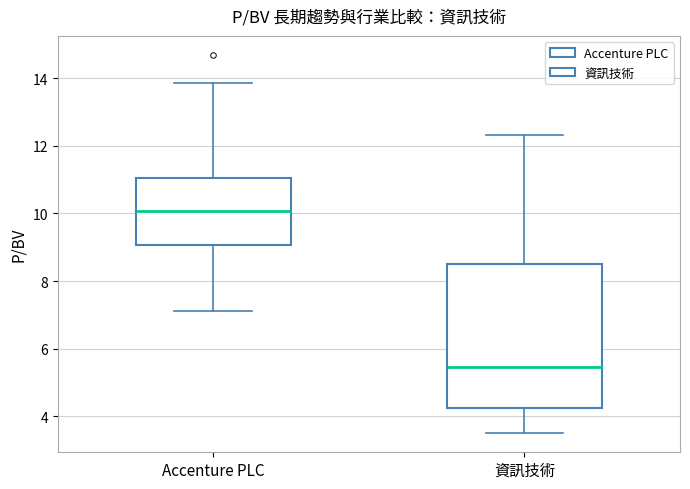

Comparing the boxes themselves (not the whiskers), which one is the tallest?

資訊技術